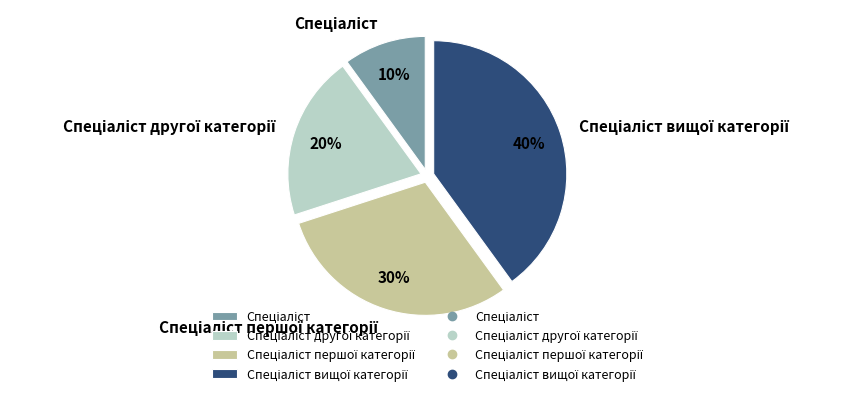

To the nearest percent, what is the average slice percentage?

25%